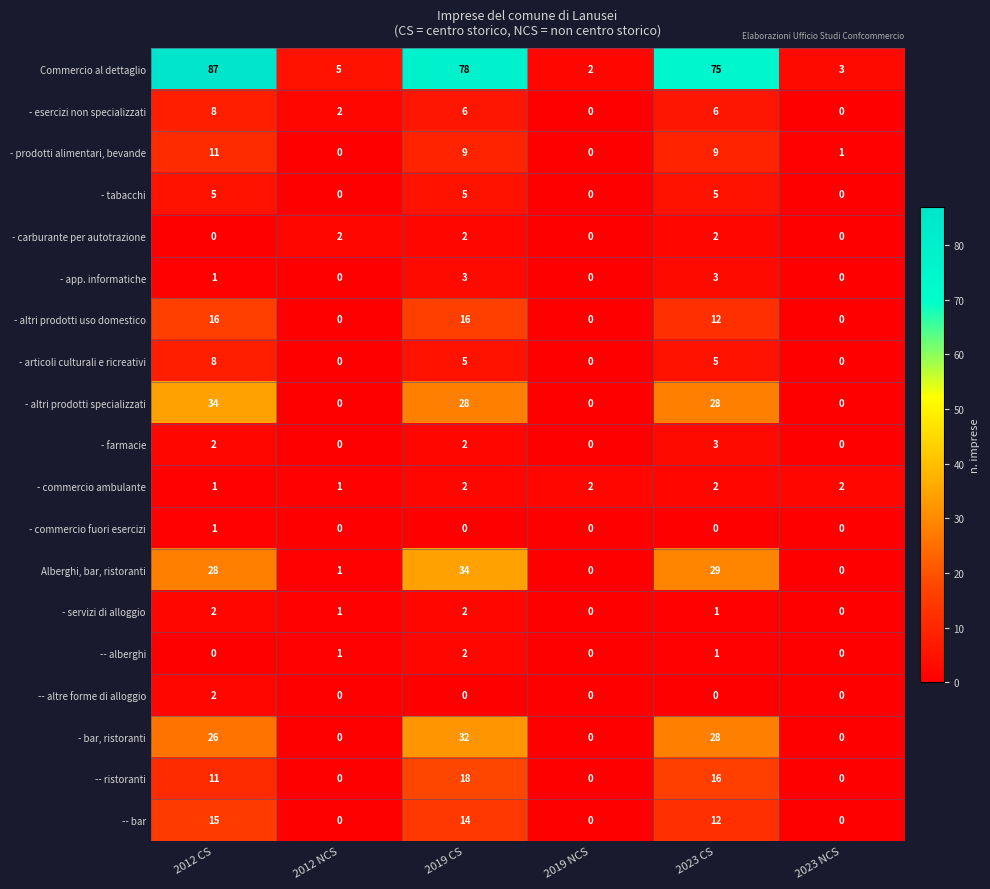

Is the value of - tabacchi at 2023 NCS greater than the value of - articoli culturali e ricreativi at 2023 CS?

No